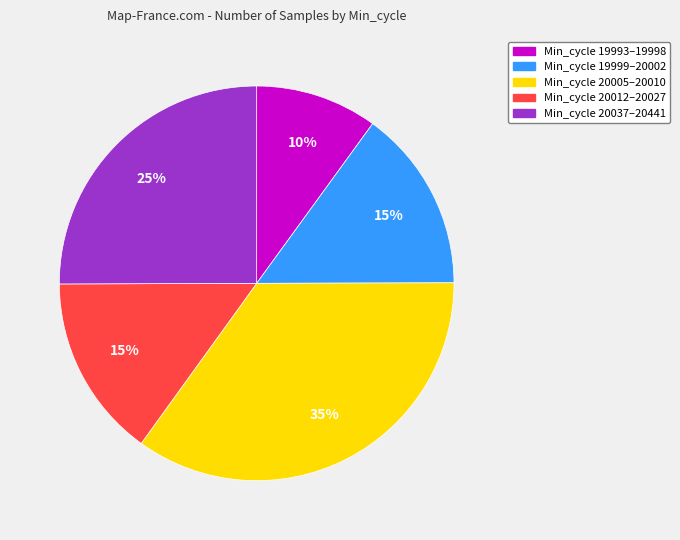

Does any single category account for the majority?

No